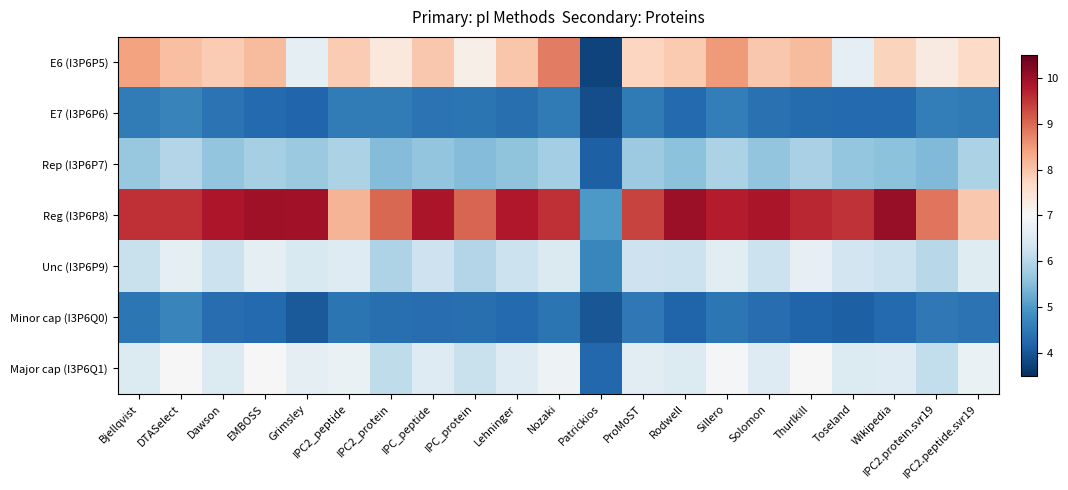

Between Lehninger and Sillero, which is larger?

Sillero